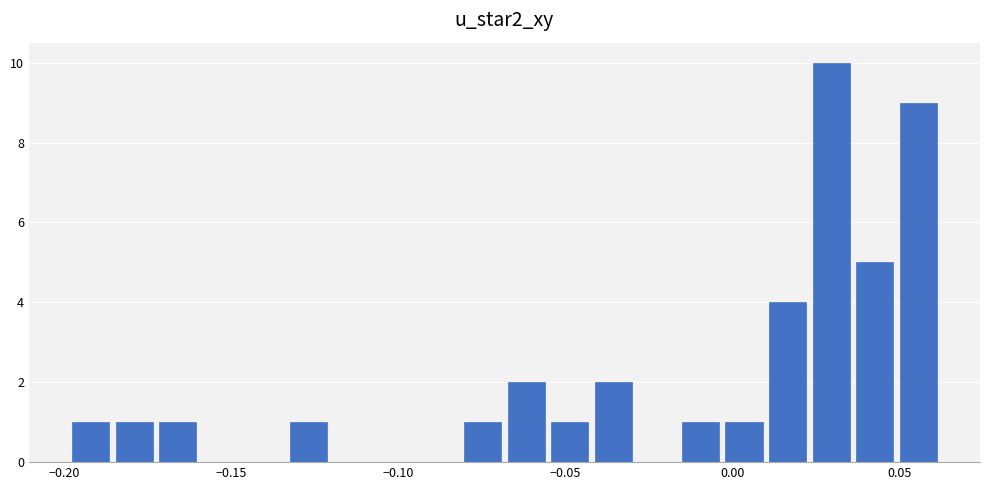

Read against the x-axis, roughly where is the centre of the tallest bar?

0.030